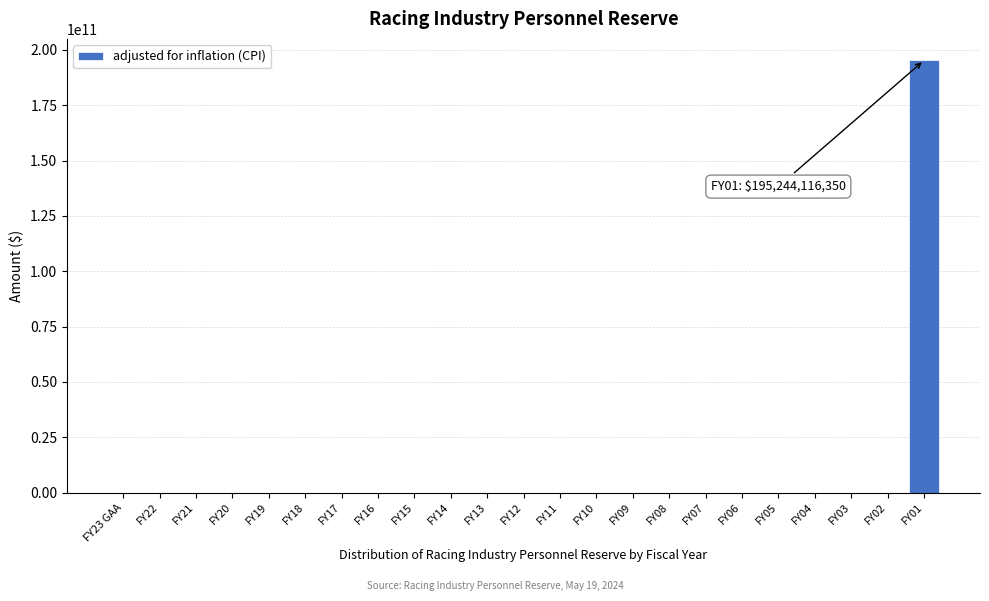

Reading left to right, list all the values displayed in this chart.

FY23 GAA=0	FY22=0	FY21=0	FY20=0	FY19=0	FY18=0	FY17=0	FY16=0	FY15=0	FY14=0	FY13=0	FY12=0	FY11=0	FY10=0	FY09=0	FY08=0	FY07=0	FY06=0	FY05=0	FY04=0	FY03=0	FY02=0	FY01=195244116350